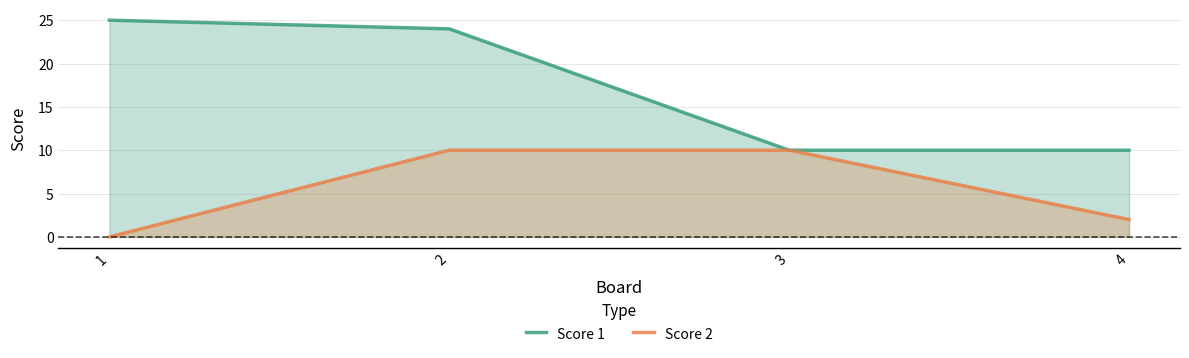

What are all the series names shown in the legend?

Score 1, Score 2